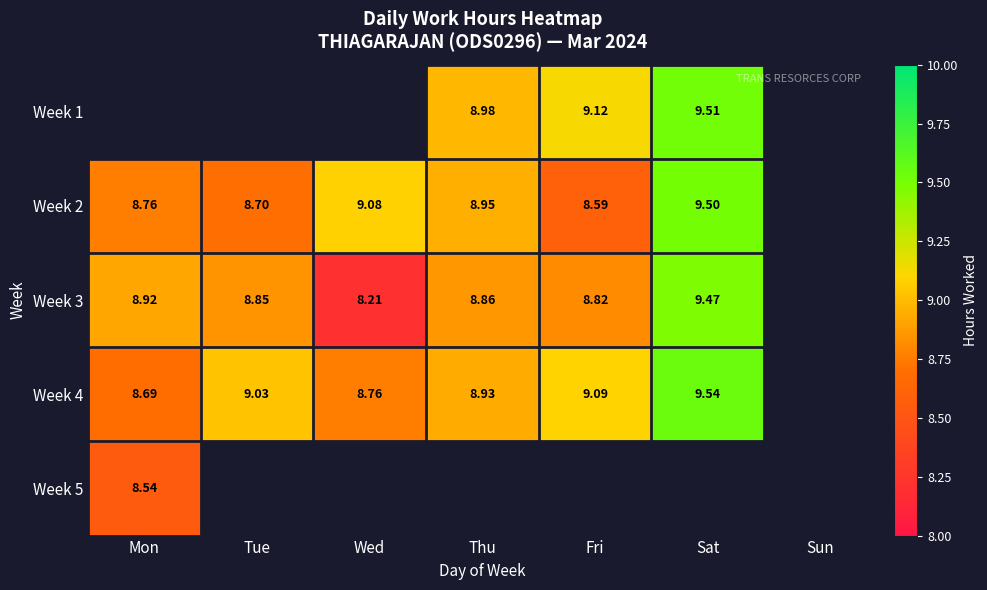

Which category has the highest value in the Week 5 series?

Mon